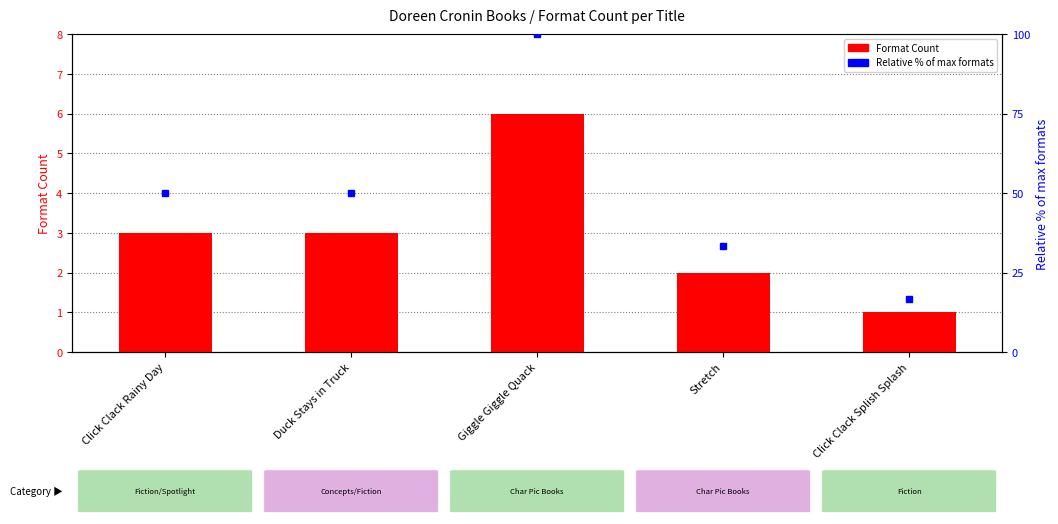

What is the sum of the values at Duck Stays in Truck and Click Clack Rainy Day?

6